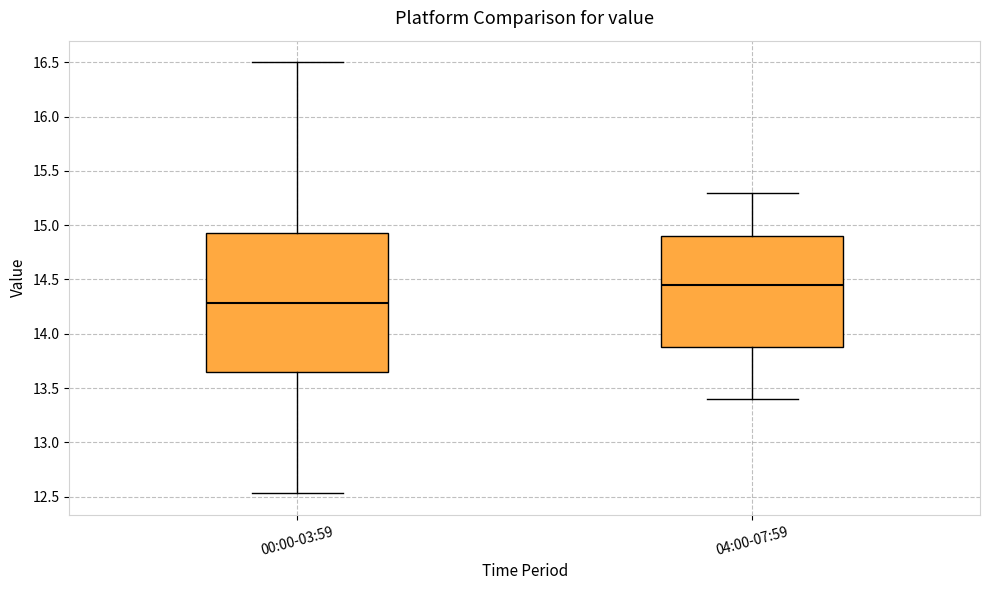

Where is the upper edge of the box for 04:00-07:59 on the y-axis? The values are not printed on the chart, so give them approximately, as read against the axis.

14.90